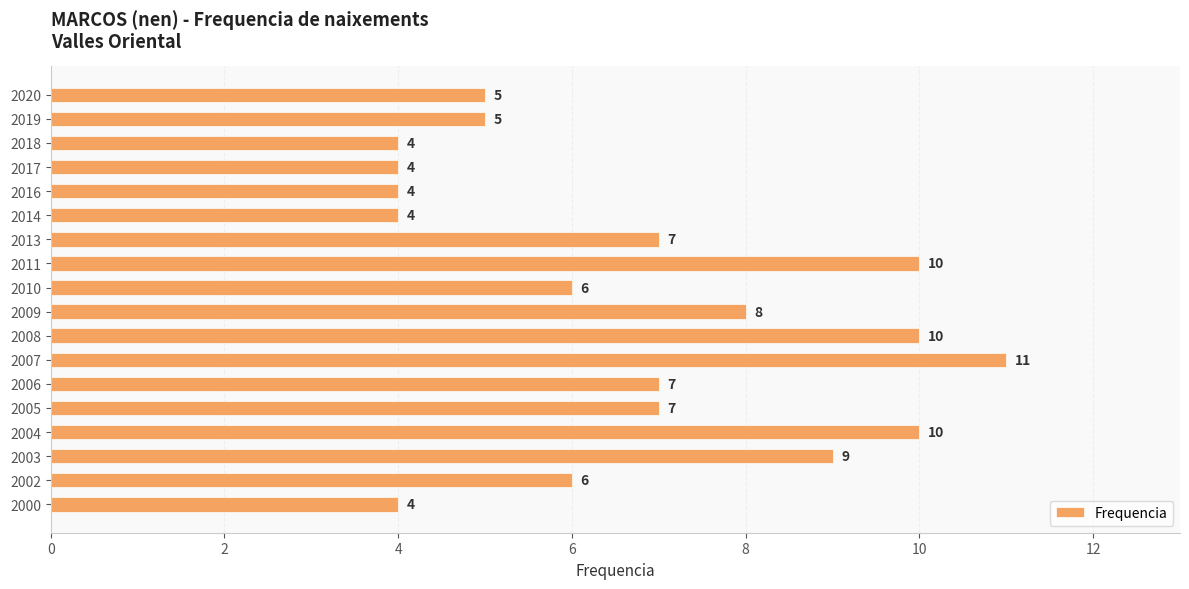

What is the sum of the values at 2017 and 2002?

10